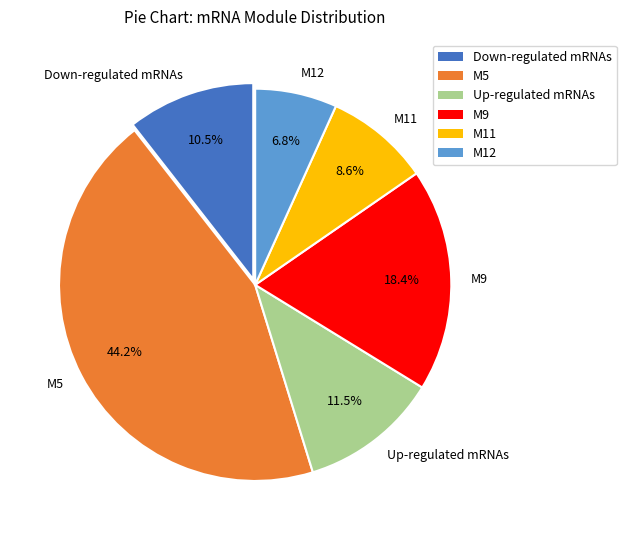

How many slices are in this pie chart?

6